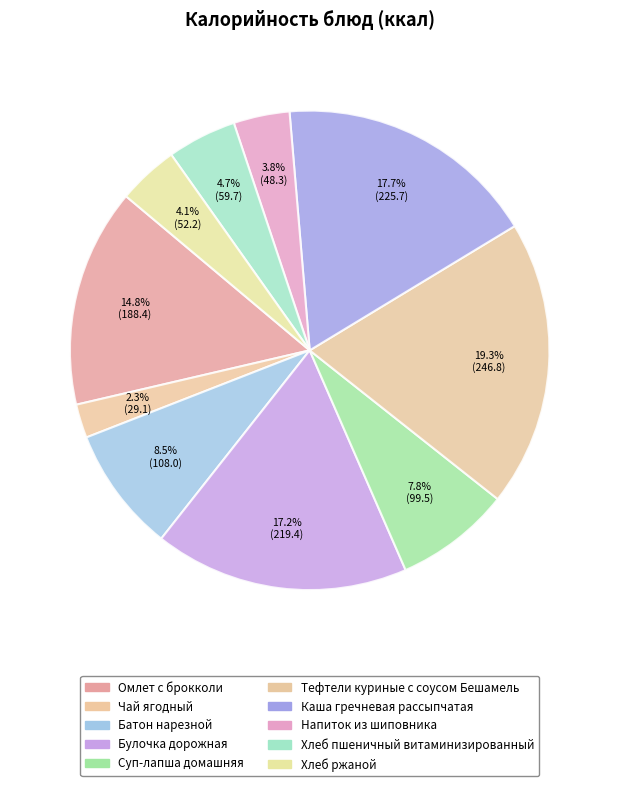

To the nearest percent, what is the difference between the Напиток из шиповника and Каша гречневая рассыпчатая slice percentages?

14%